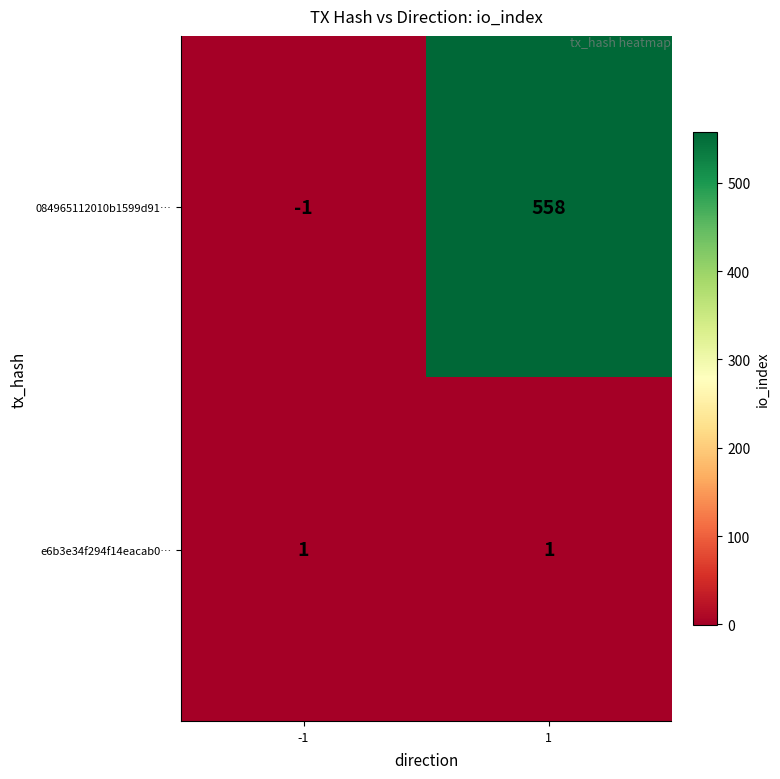

True or false: e6b3e34f294f14eacab0… has a value of 1 at 1.

True